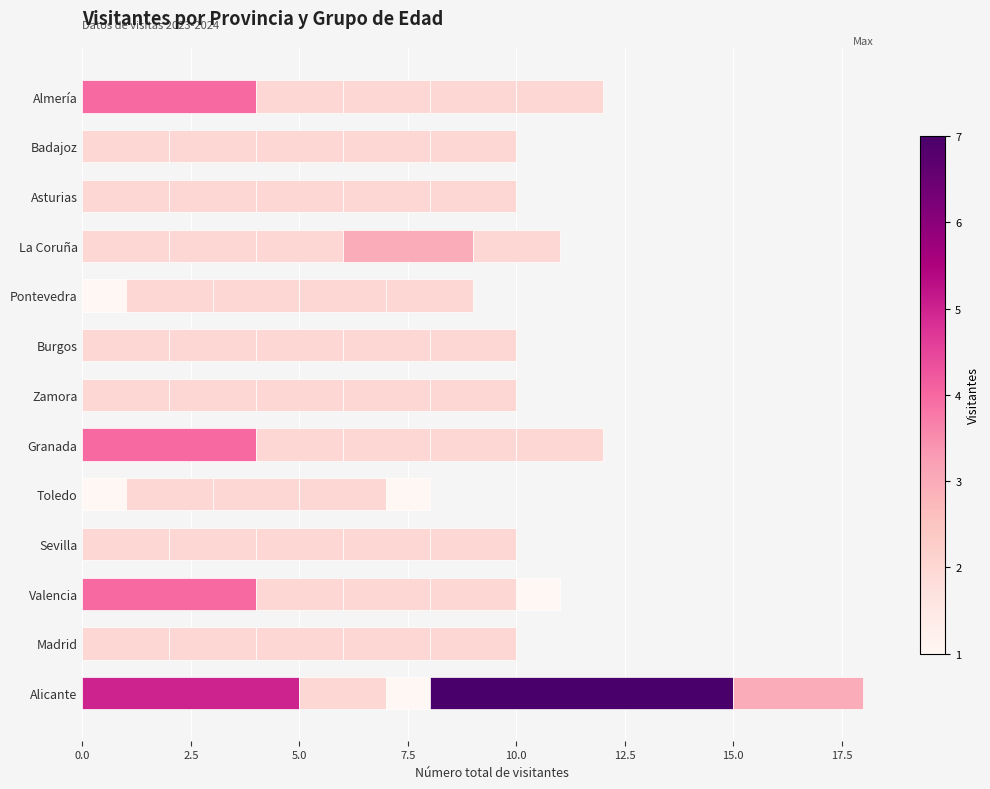

How many series are shown in this chart?

5